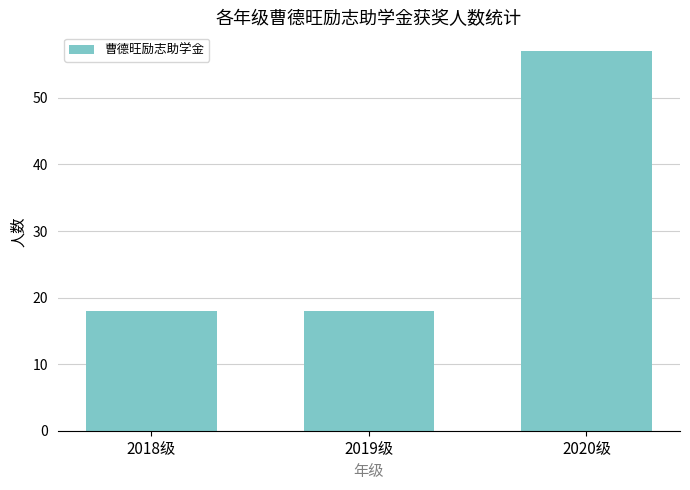

Is it true that the value at 2020级 is 79?

False